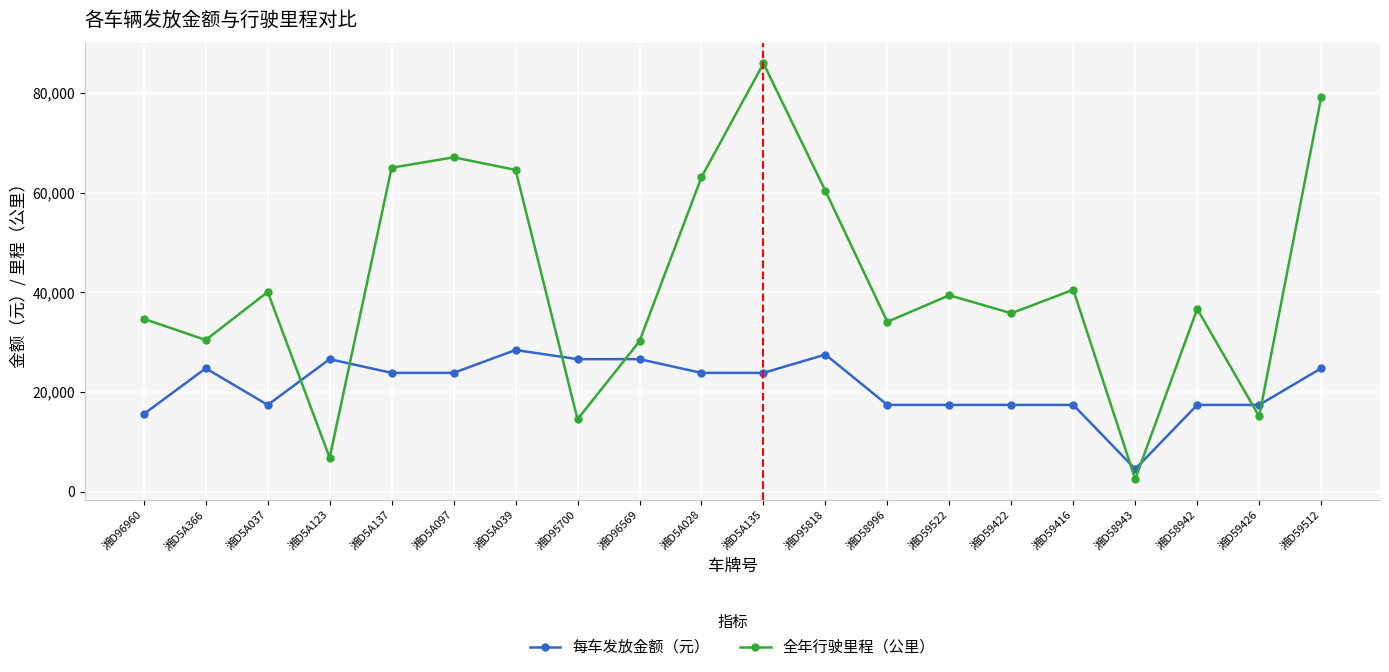

What position from the left is 湘D5A097?

6